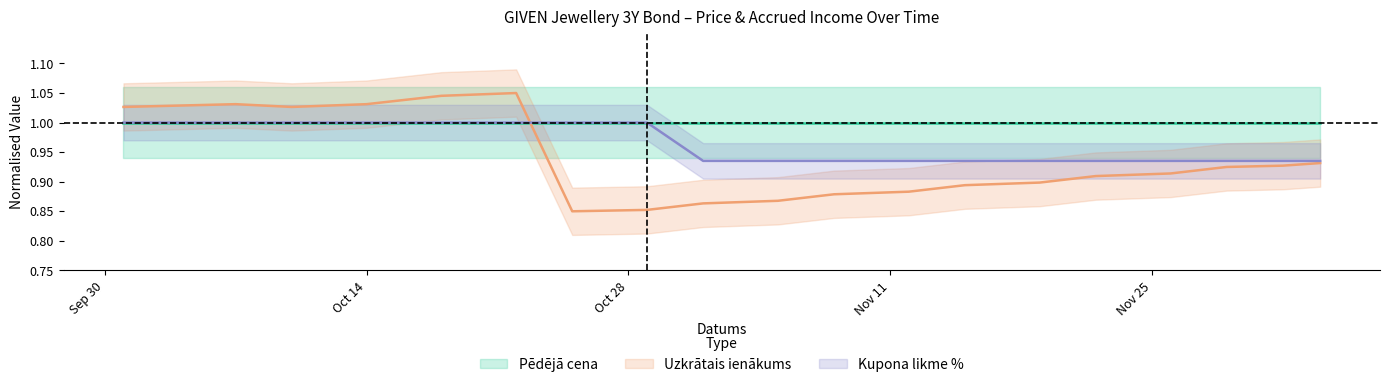

Is the value of Uzkrātais ienākums at 2024-10-04 greater than the value of Kupona likme % at 2024-10-22?

Yes